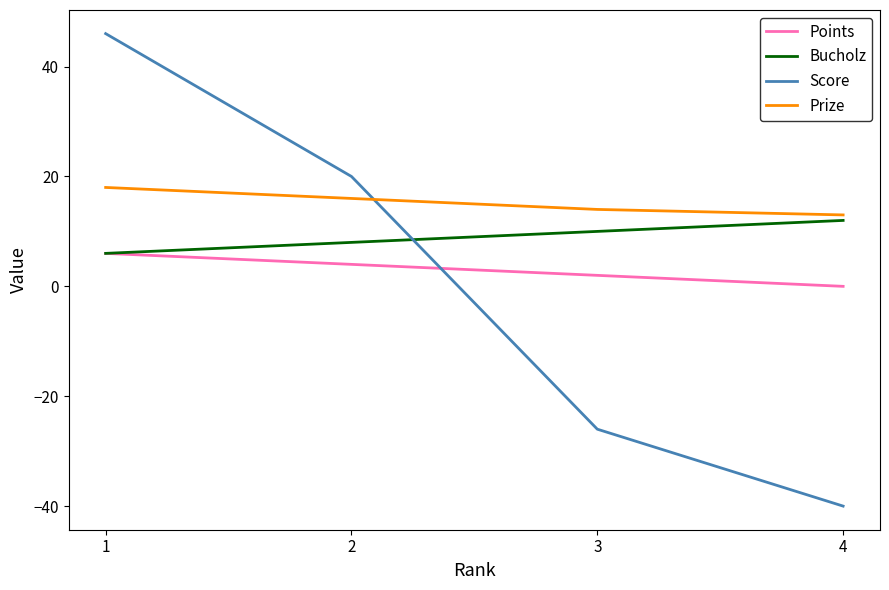

What are all the series names shown in the legend?

Points, Bucholz, Score, Prize